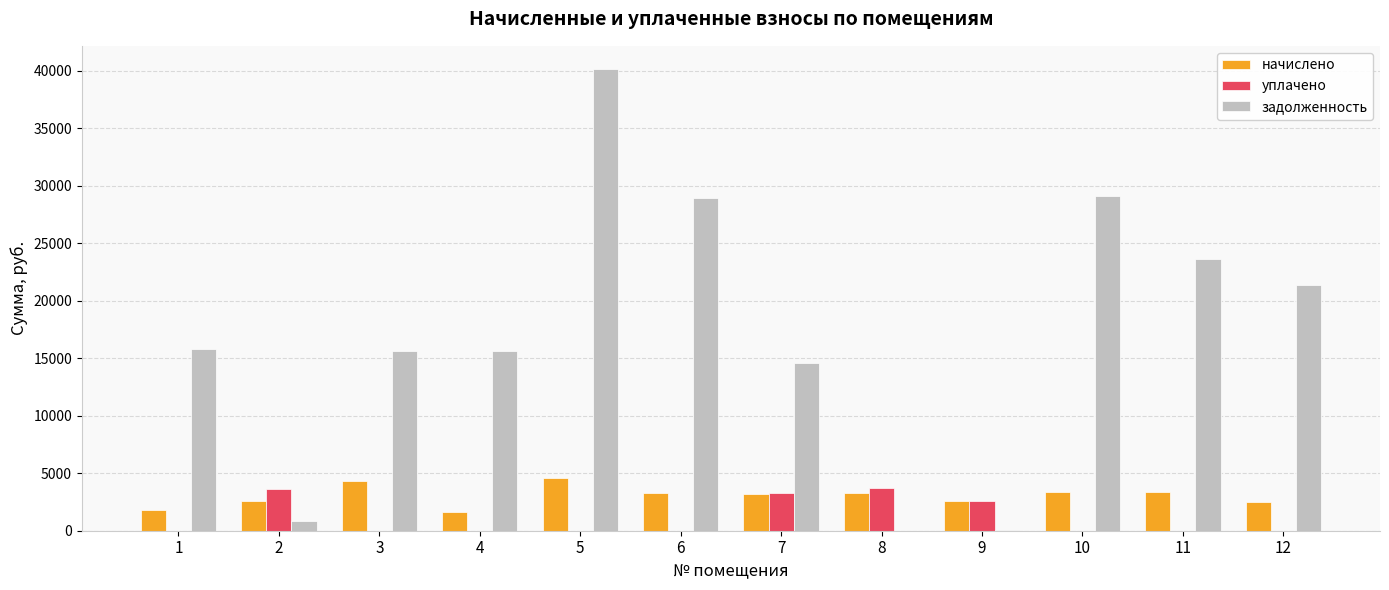

The value of задолженность at 6 is 44090.7. True or false?

False